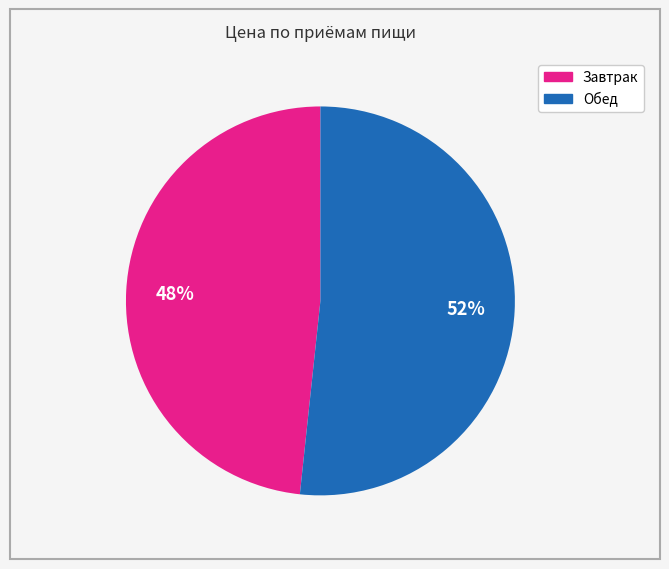

How many slices are in this pie chart?

2